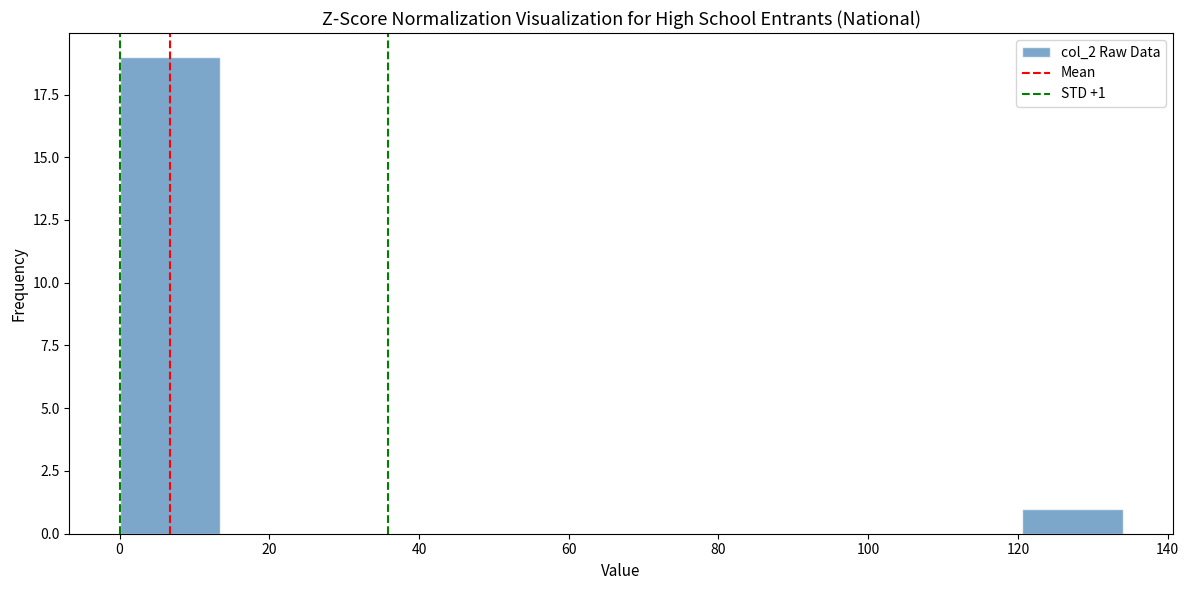

Over which range of the x-axis is the bar tallest?

0.0 to 13.4